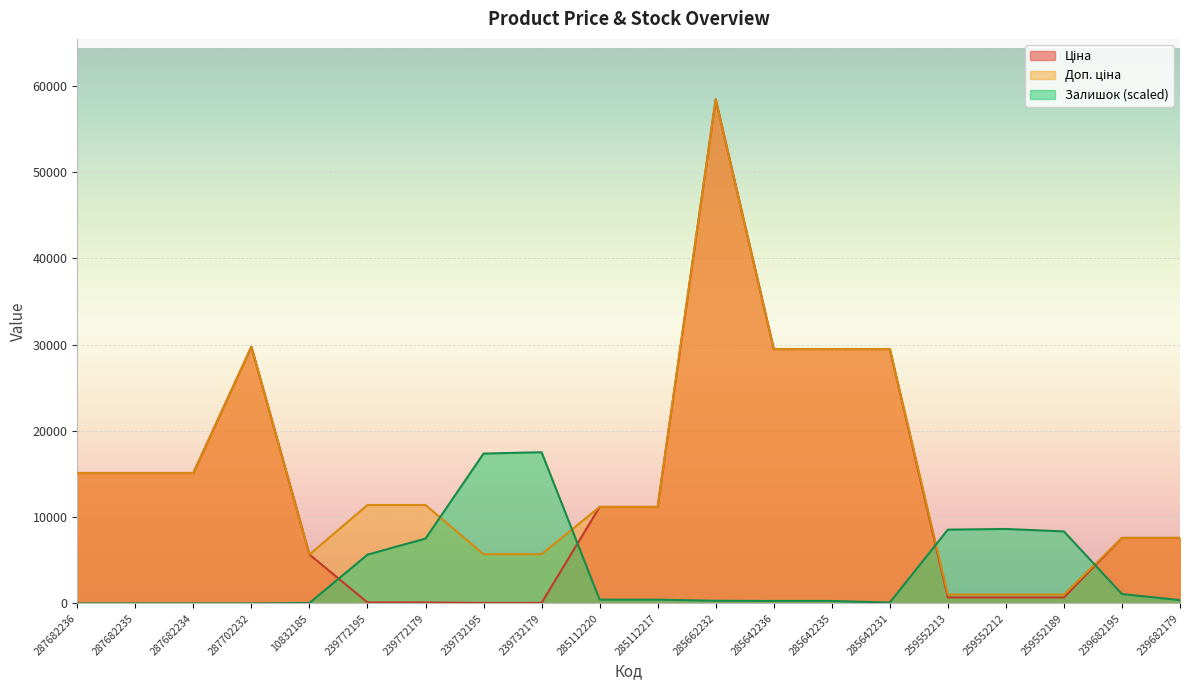

How many interior local peaks does the Залишок series have?

2